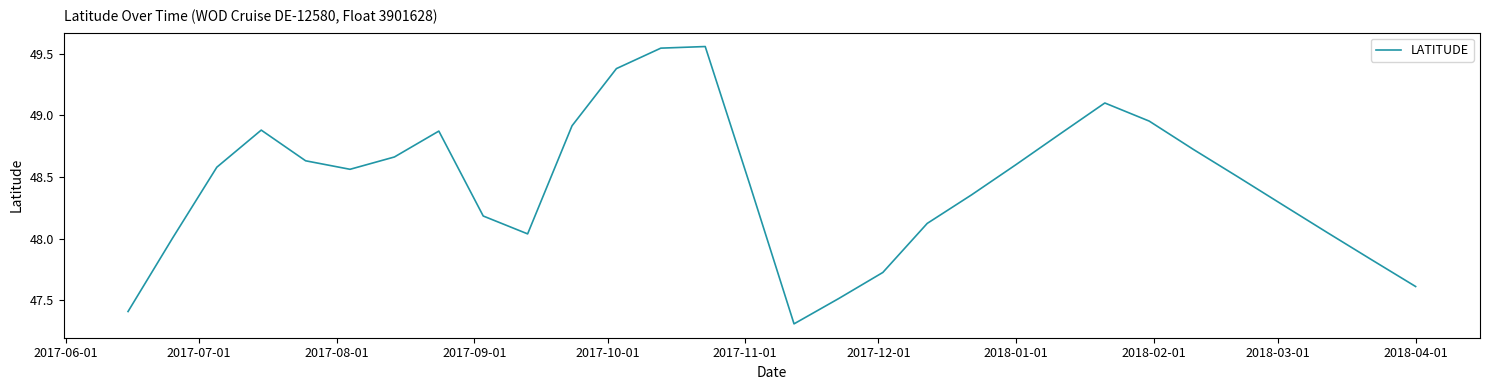

What is the sum of all values?

1453.2